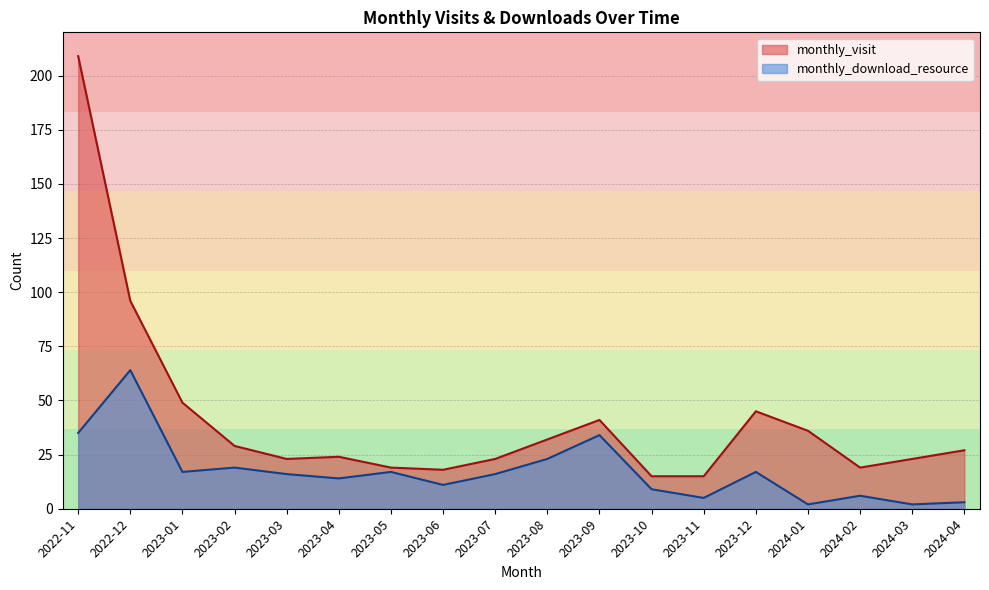

True or false: monthly_visit and monthly_download_resource intersect in this chart.

False